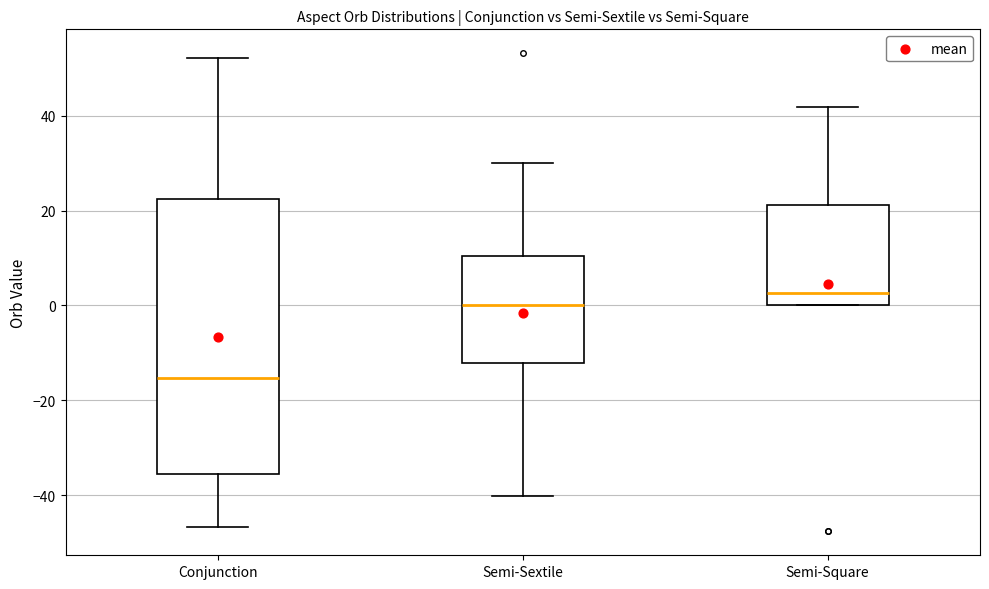

Where does the median line of the box for Conjunction sit on the y-axis? The values are not printed on the chart, so give them approximately, as read against the axis.

-16